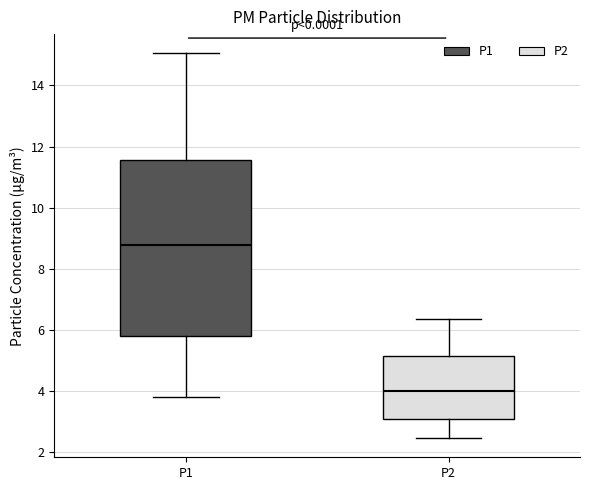

Comparing the boxes themselves (not the whiskers), which one is the tallest?

P1